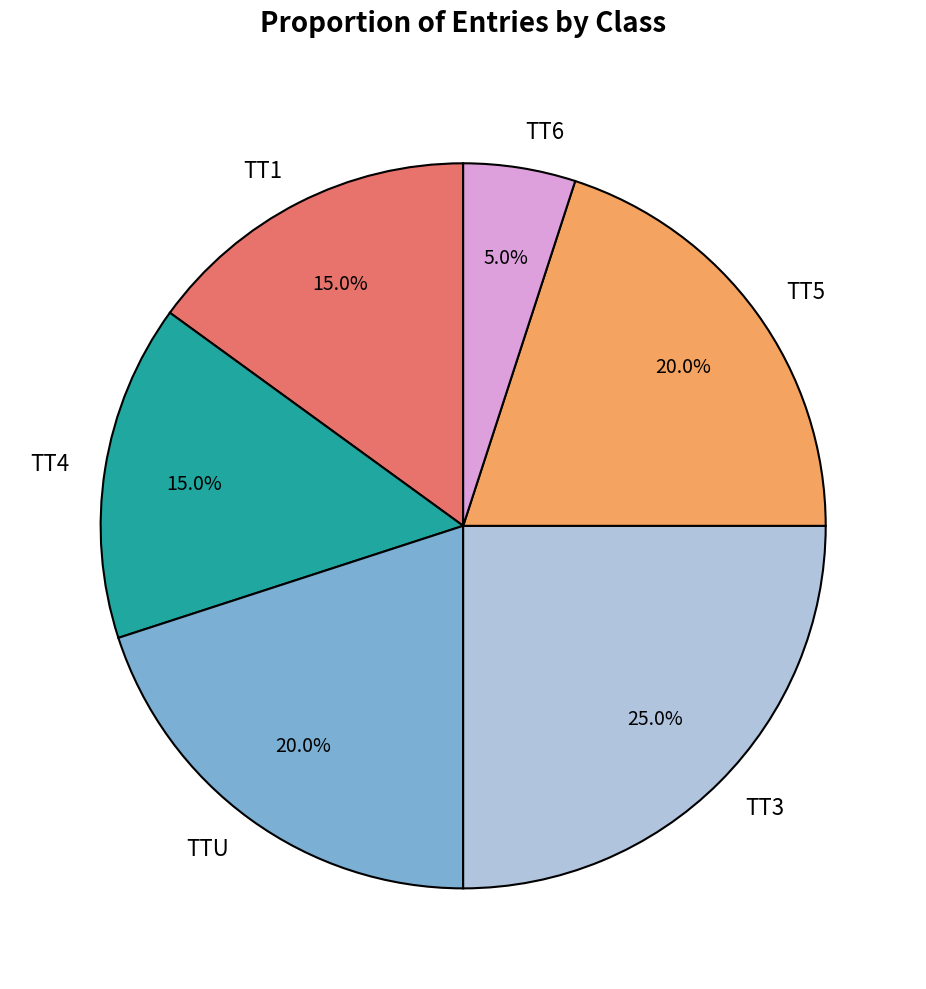

Do TT1 and TT3 together represent more than half of the pie?

No